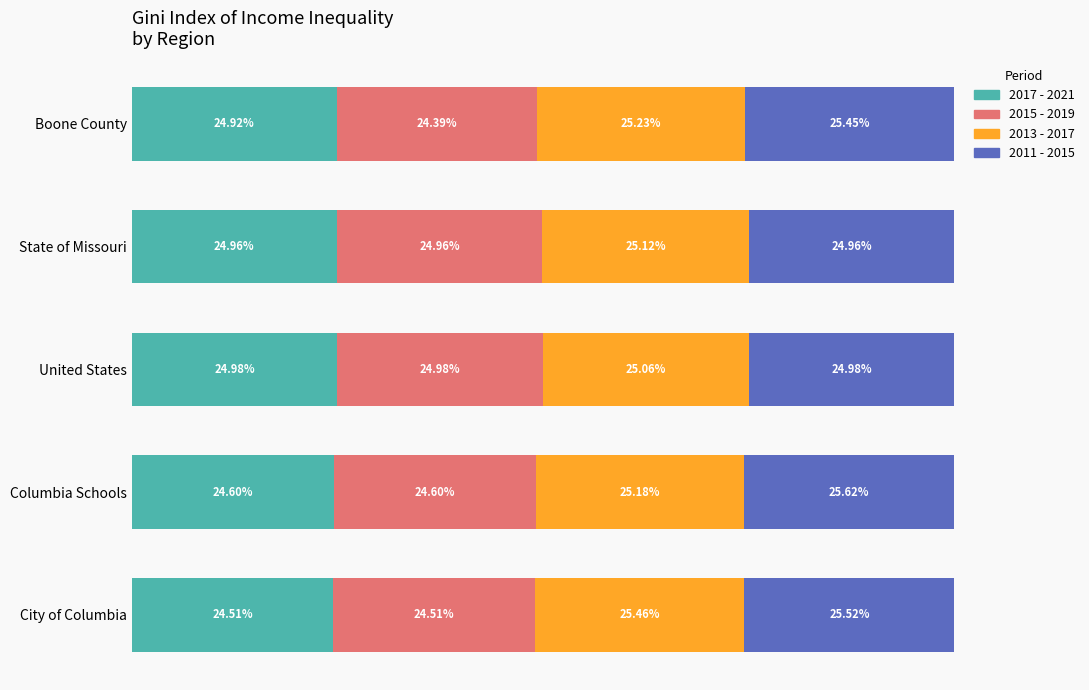

At which label does 2017 - 2021 reach its peak?

United States